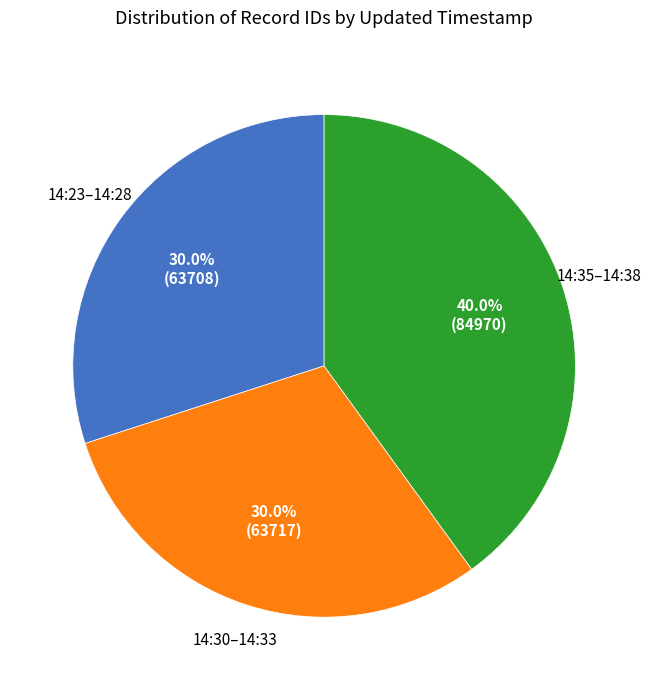

Is there any slice that represents more than half of the pie?

No